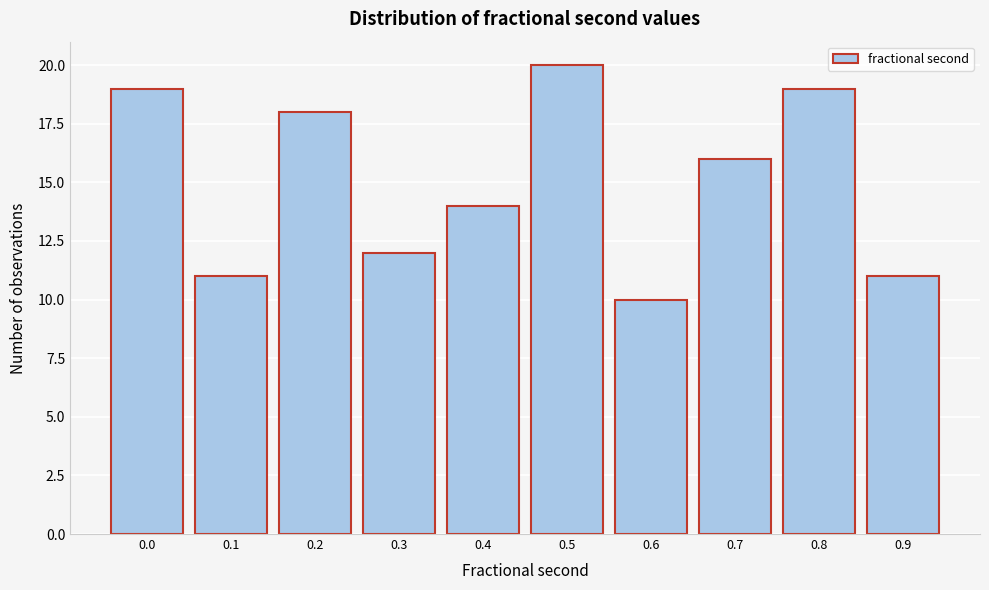

Reading right to left, transcribe all the data shown in this chart.

11	19	16	10	20	14	12	18	11	19